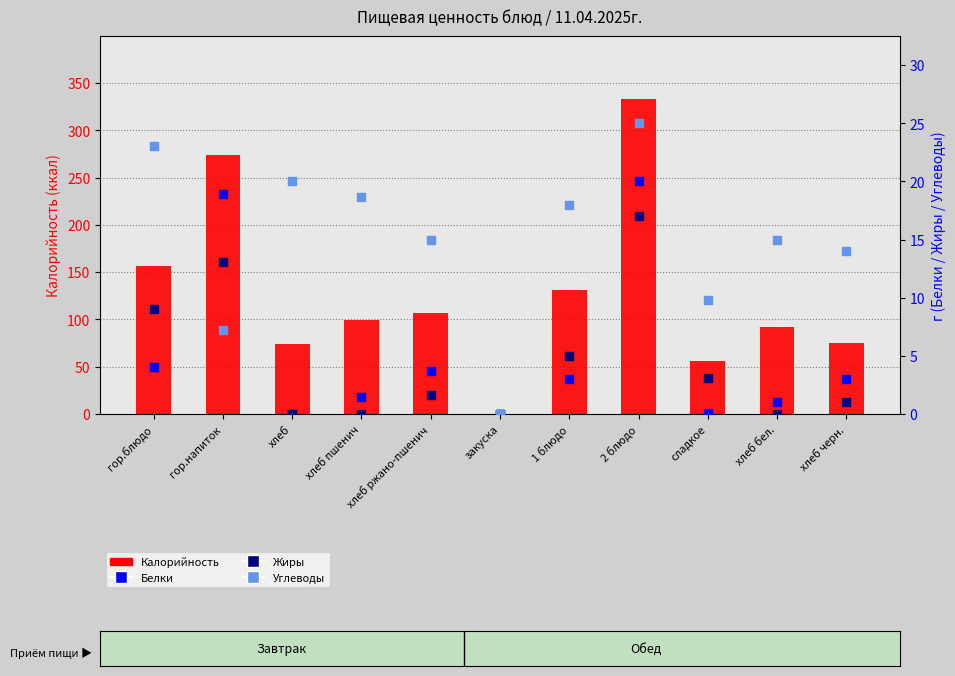

What is the total value across all series at хлеб ржано-пшенич?

127.3